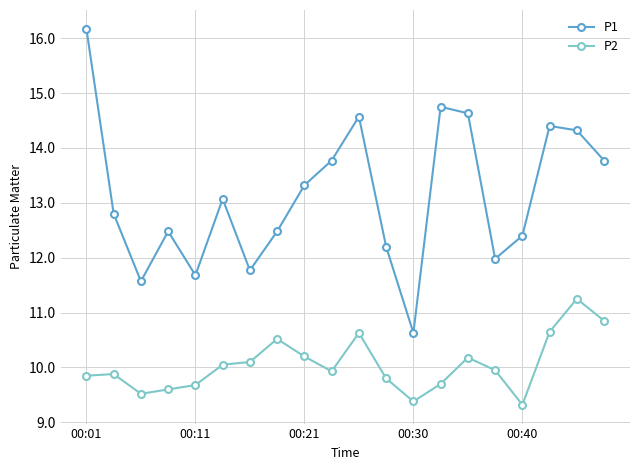

List the series in order of their peak value, lowest first.

P2, P1